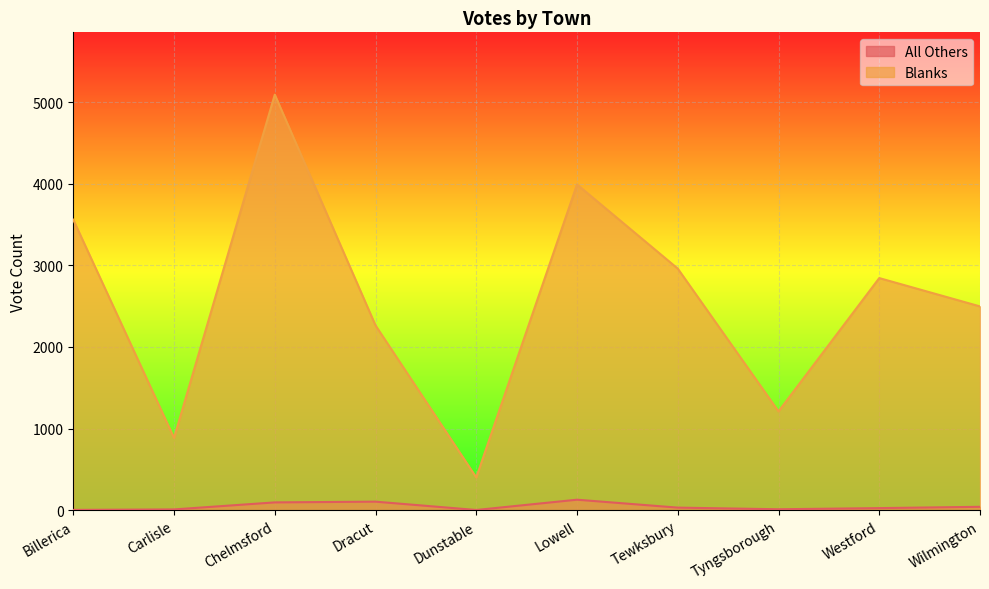

What is the difference between the maximum and second lowest values in the All Others series?

125